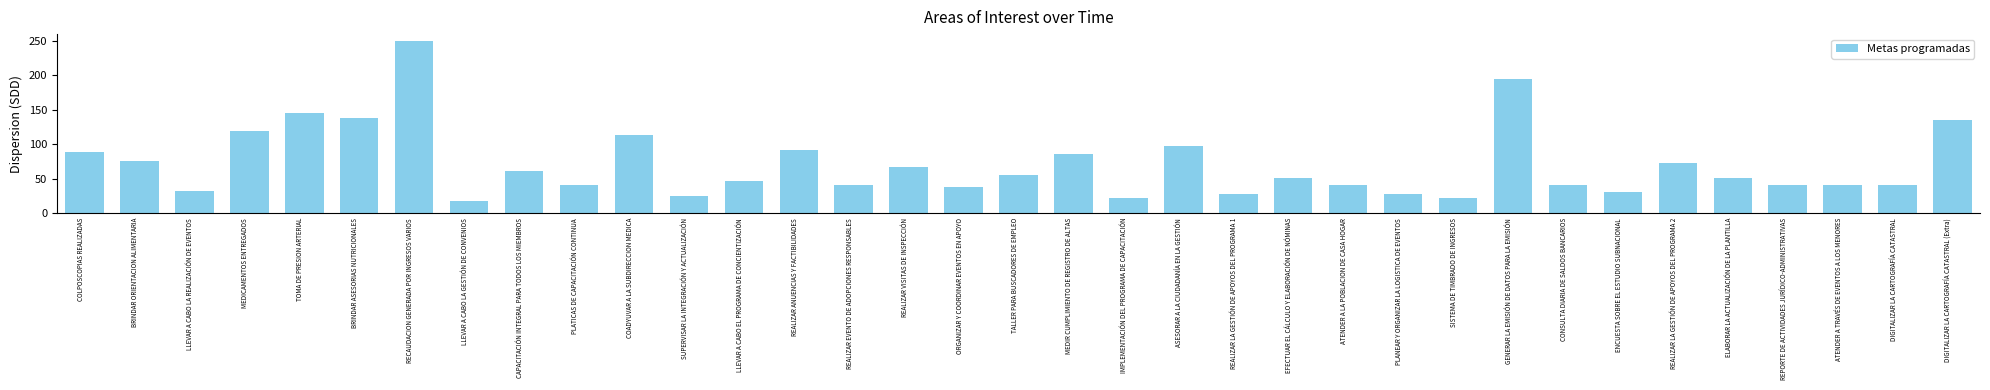

How many data points are above 50?

18